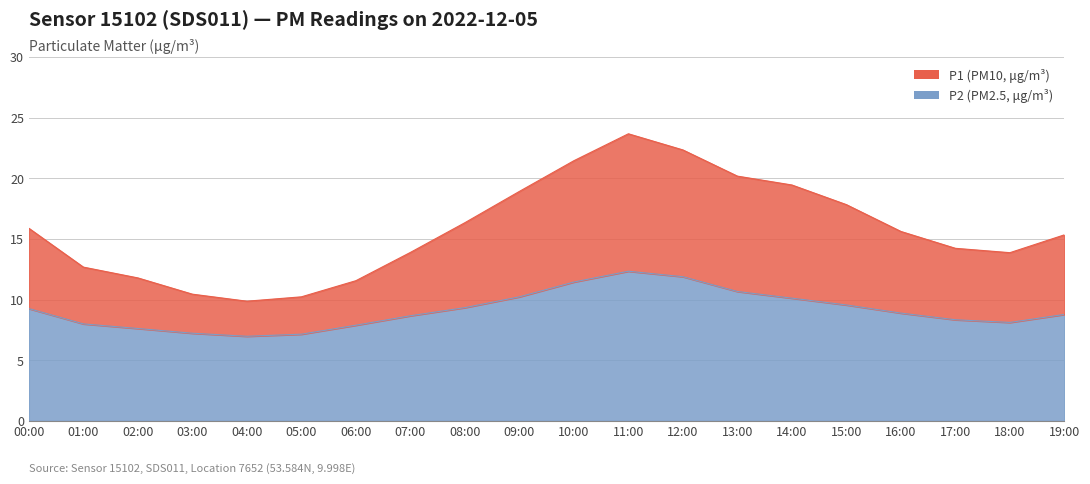

Is it true that P1 equals 36.2 at 10:00?

False